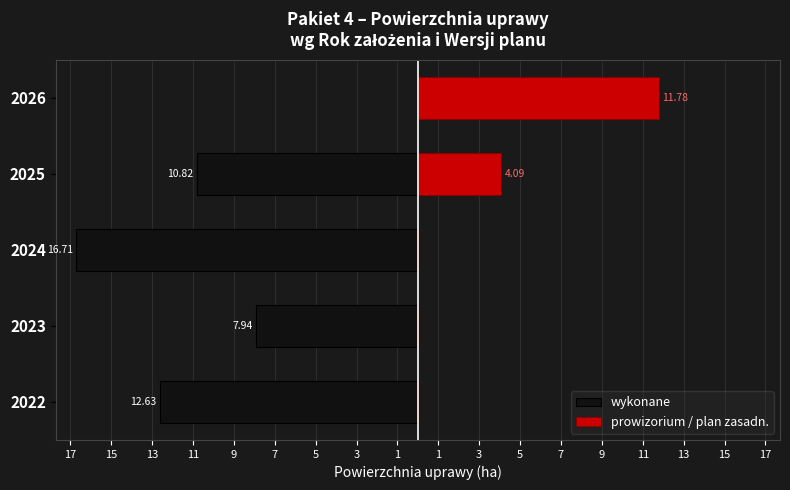

What is the average value of the wykonane series?

-9.6